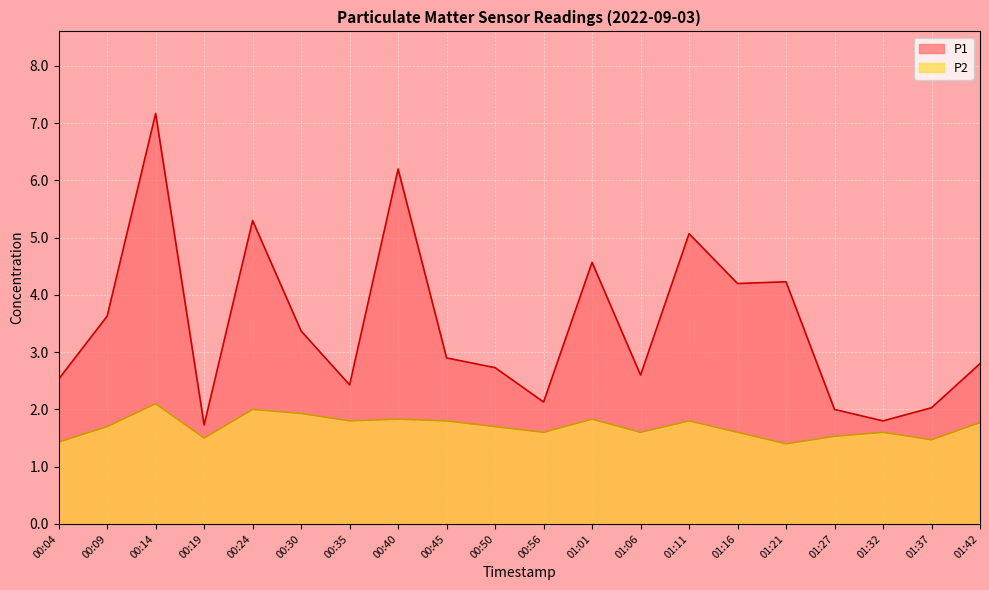

At which category does P2 reach its first local valley?

00:19